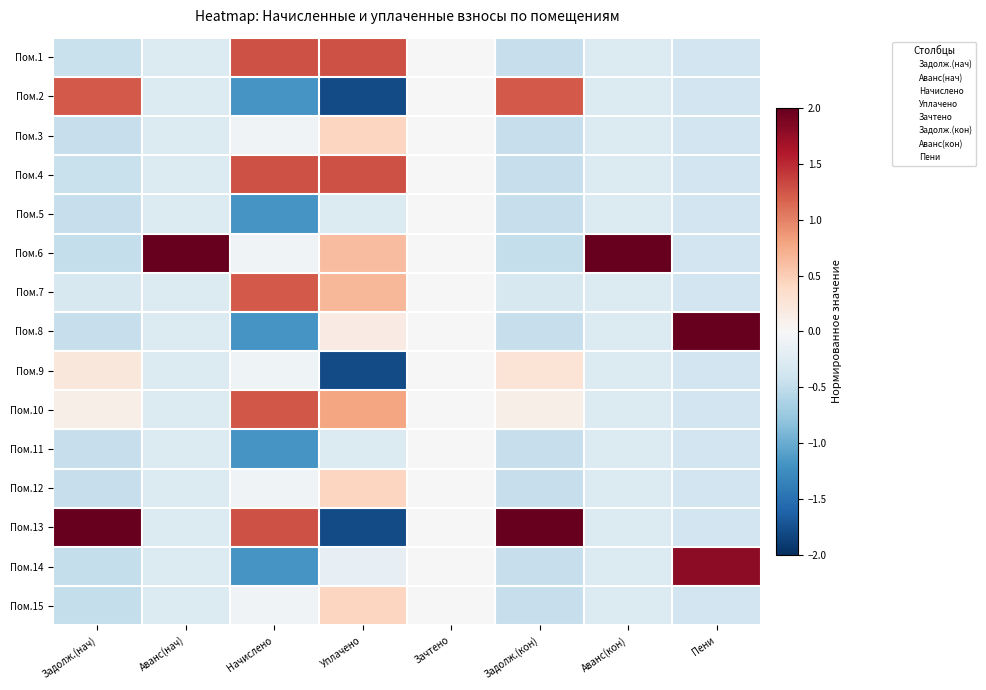

Which series has the largest total across all categories?

Пом.6